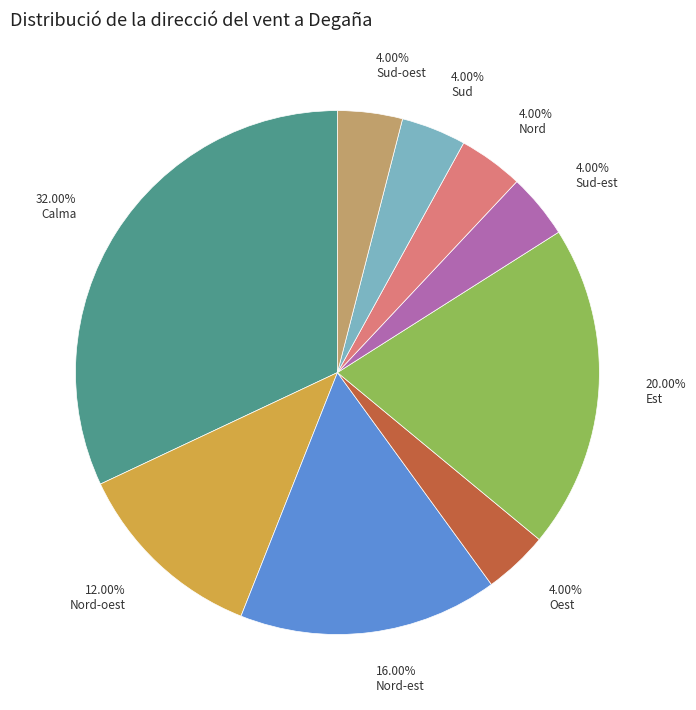

What is the largest slice in the pie chart?

Calma